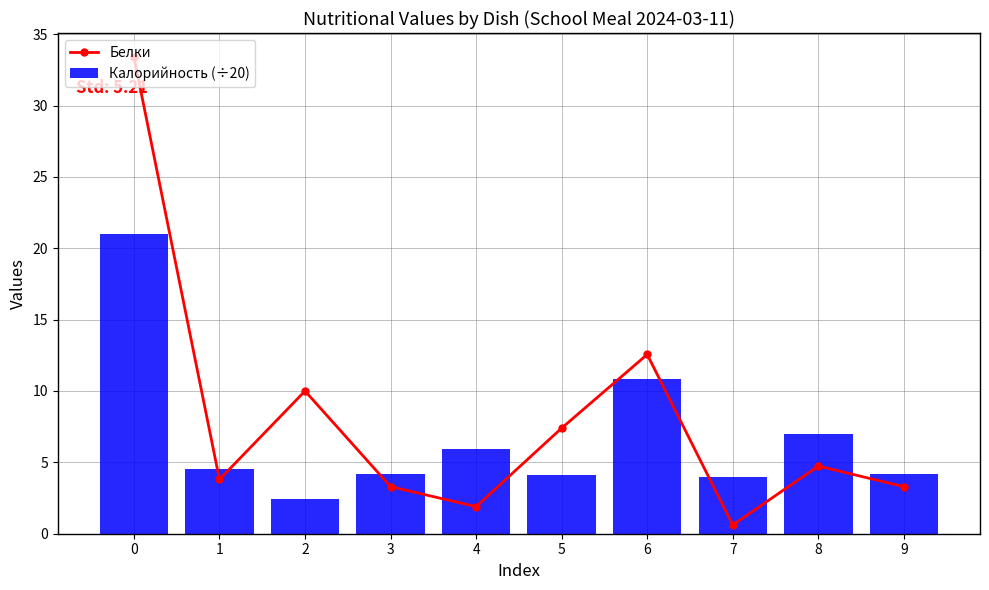

Is the value of Белки at 6 greater than the value of Калорийность (÷20) at 7?

Yes